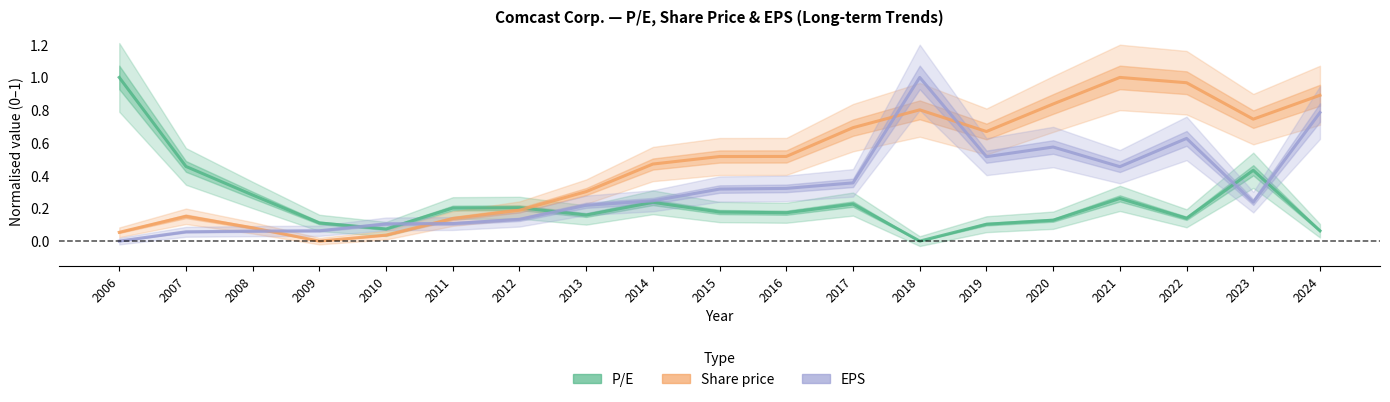

At which category is the sum across all series the highest?

2018